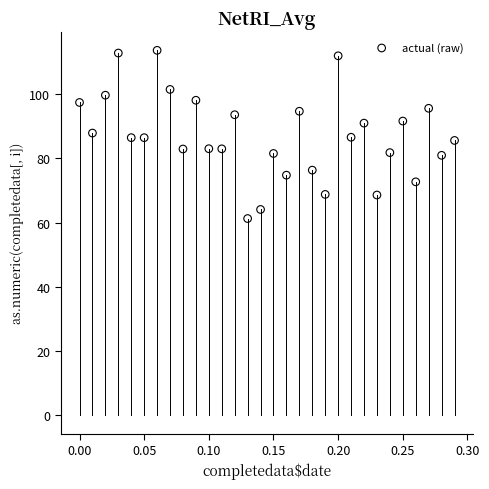

What is the range of Y values (max minus min)?

52.4